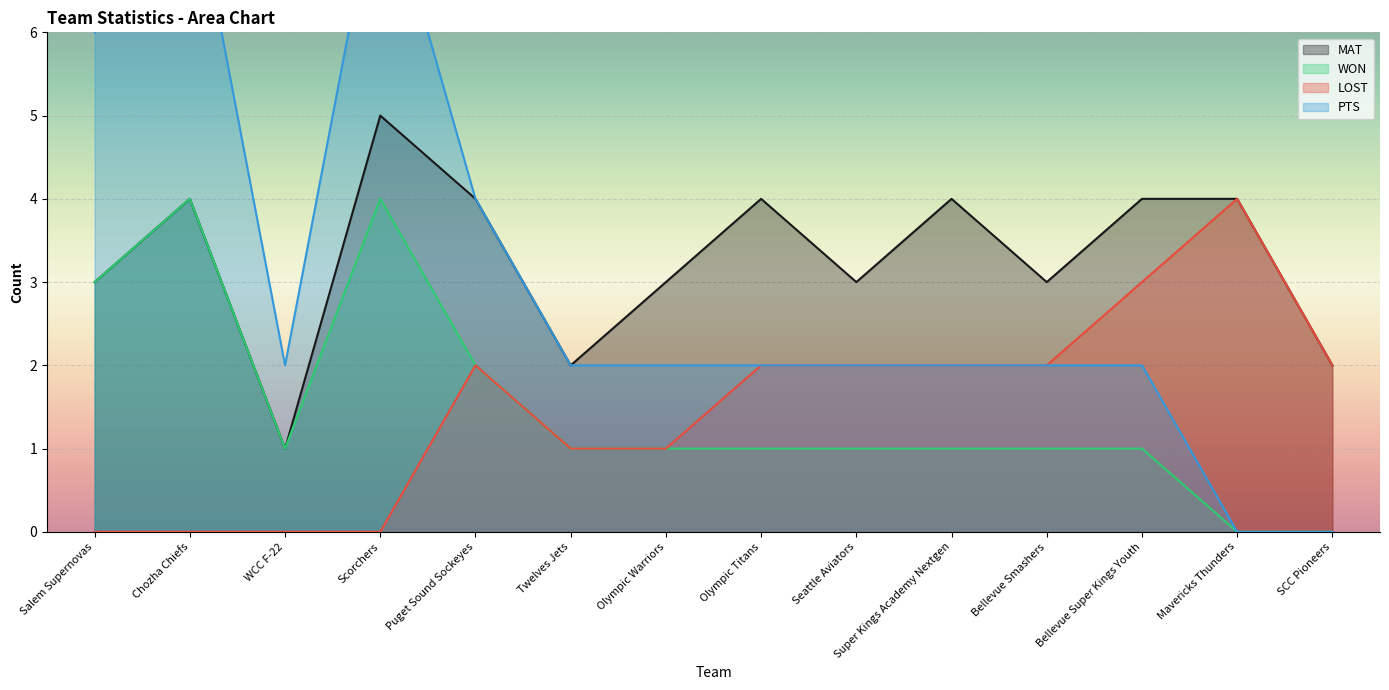

List the labels in order of MAT value, smallest first.

WCC F-22, Twelves Jets, SCC Pioneers, Salem Supernovas, Olympic Warriors, Seattle Aviators, Bellevue Smashers, Chozha Chiefs, Puget Sound Sockeyes, Olympic Titans, Super Kings Academy Nextgen, Bellevue Super Kings Youth, Mavericks Thunders, Scorchers